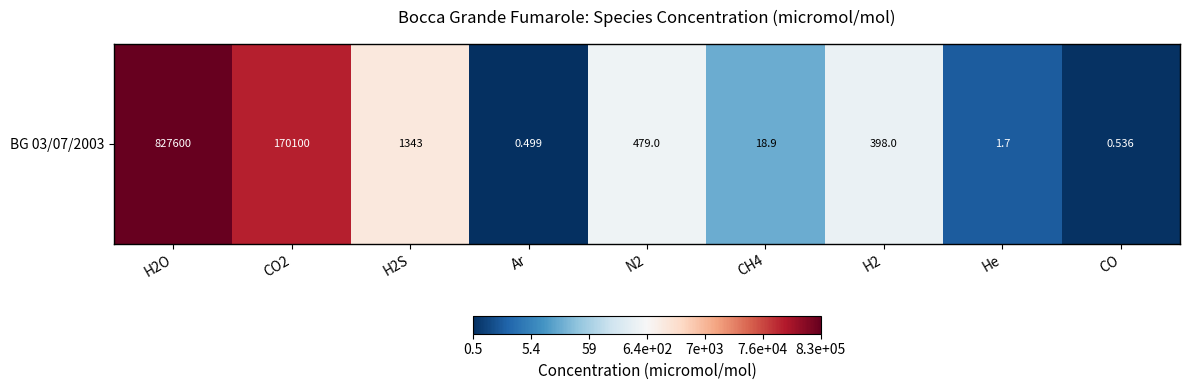

What is the sum of the values at CH4 and H2O?

7.2